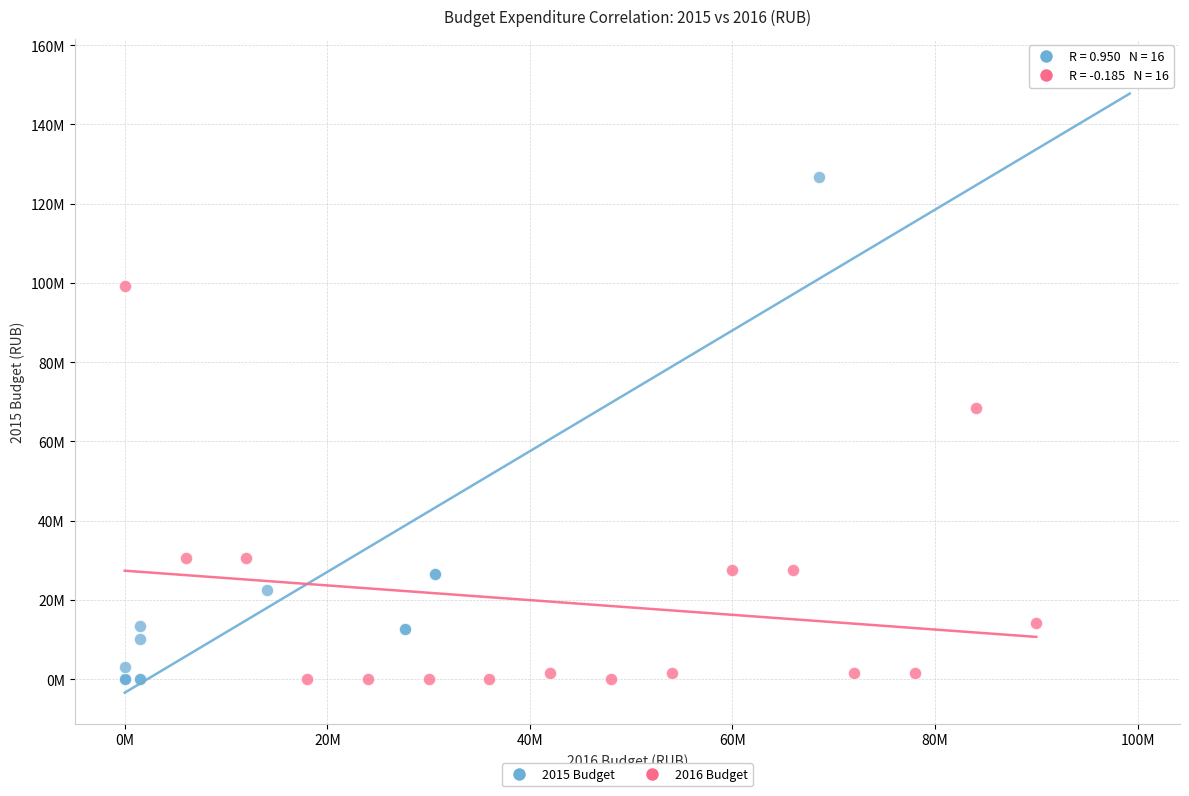

Which series reaches the maximum Y coordinate?

2015 Budget